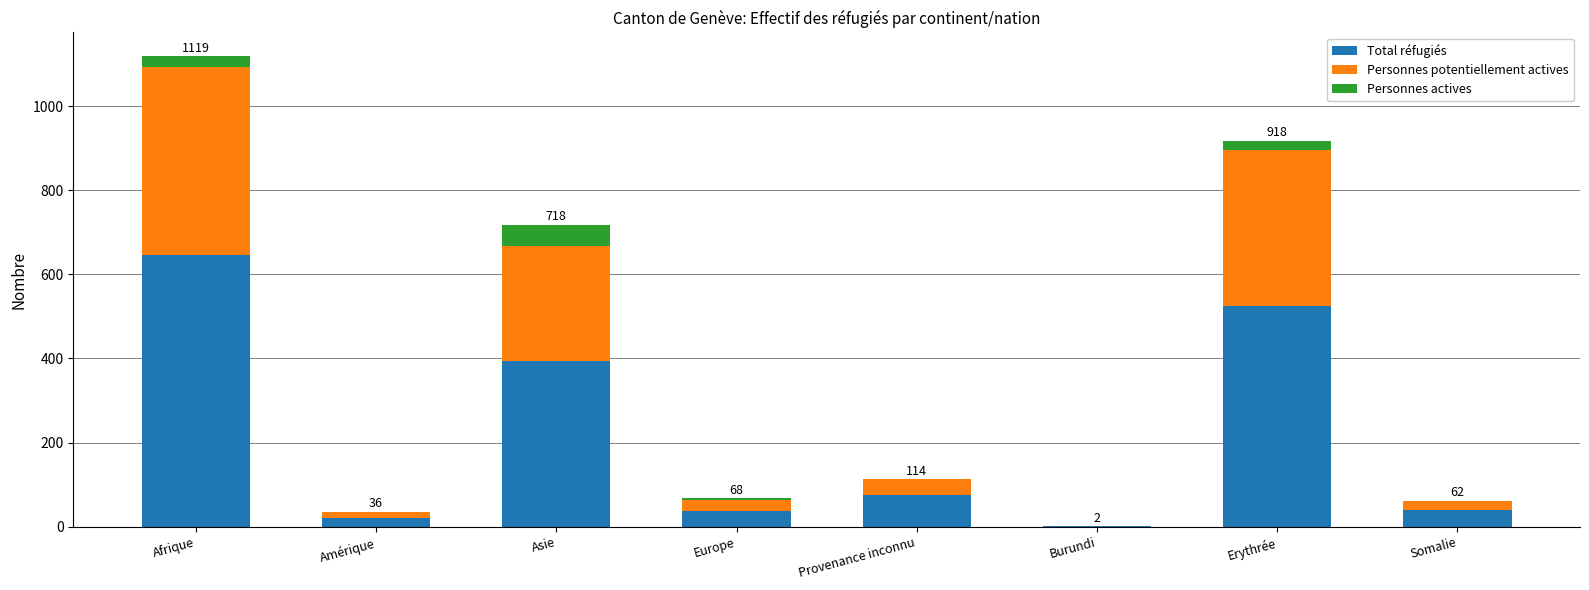

Which category has the highest value in the Total réfugiés series?

Afrique